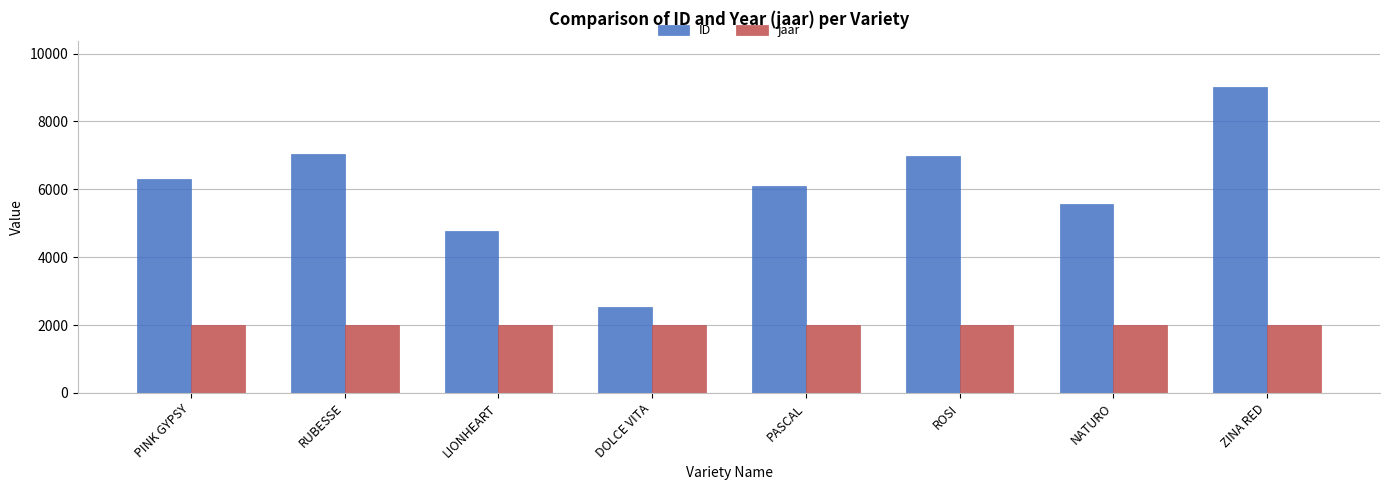

What is the difference between the highest and lowest values at PINK GYPSY?

4288